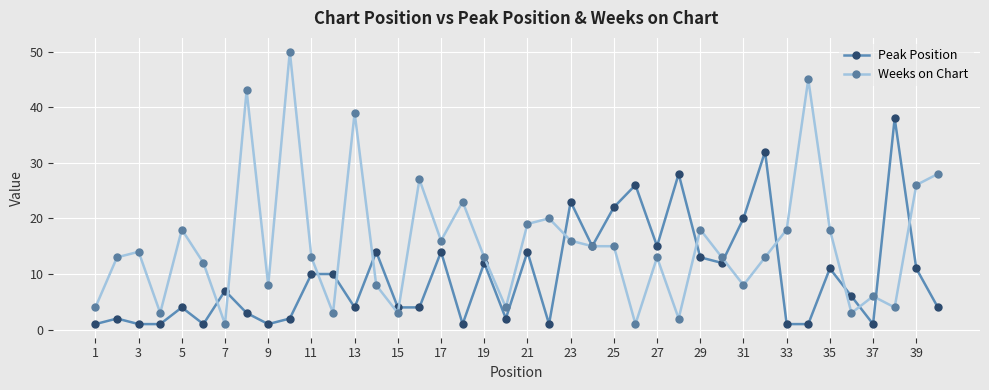

Which series has the largest total across all categories?

Weeks on Chart